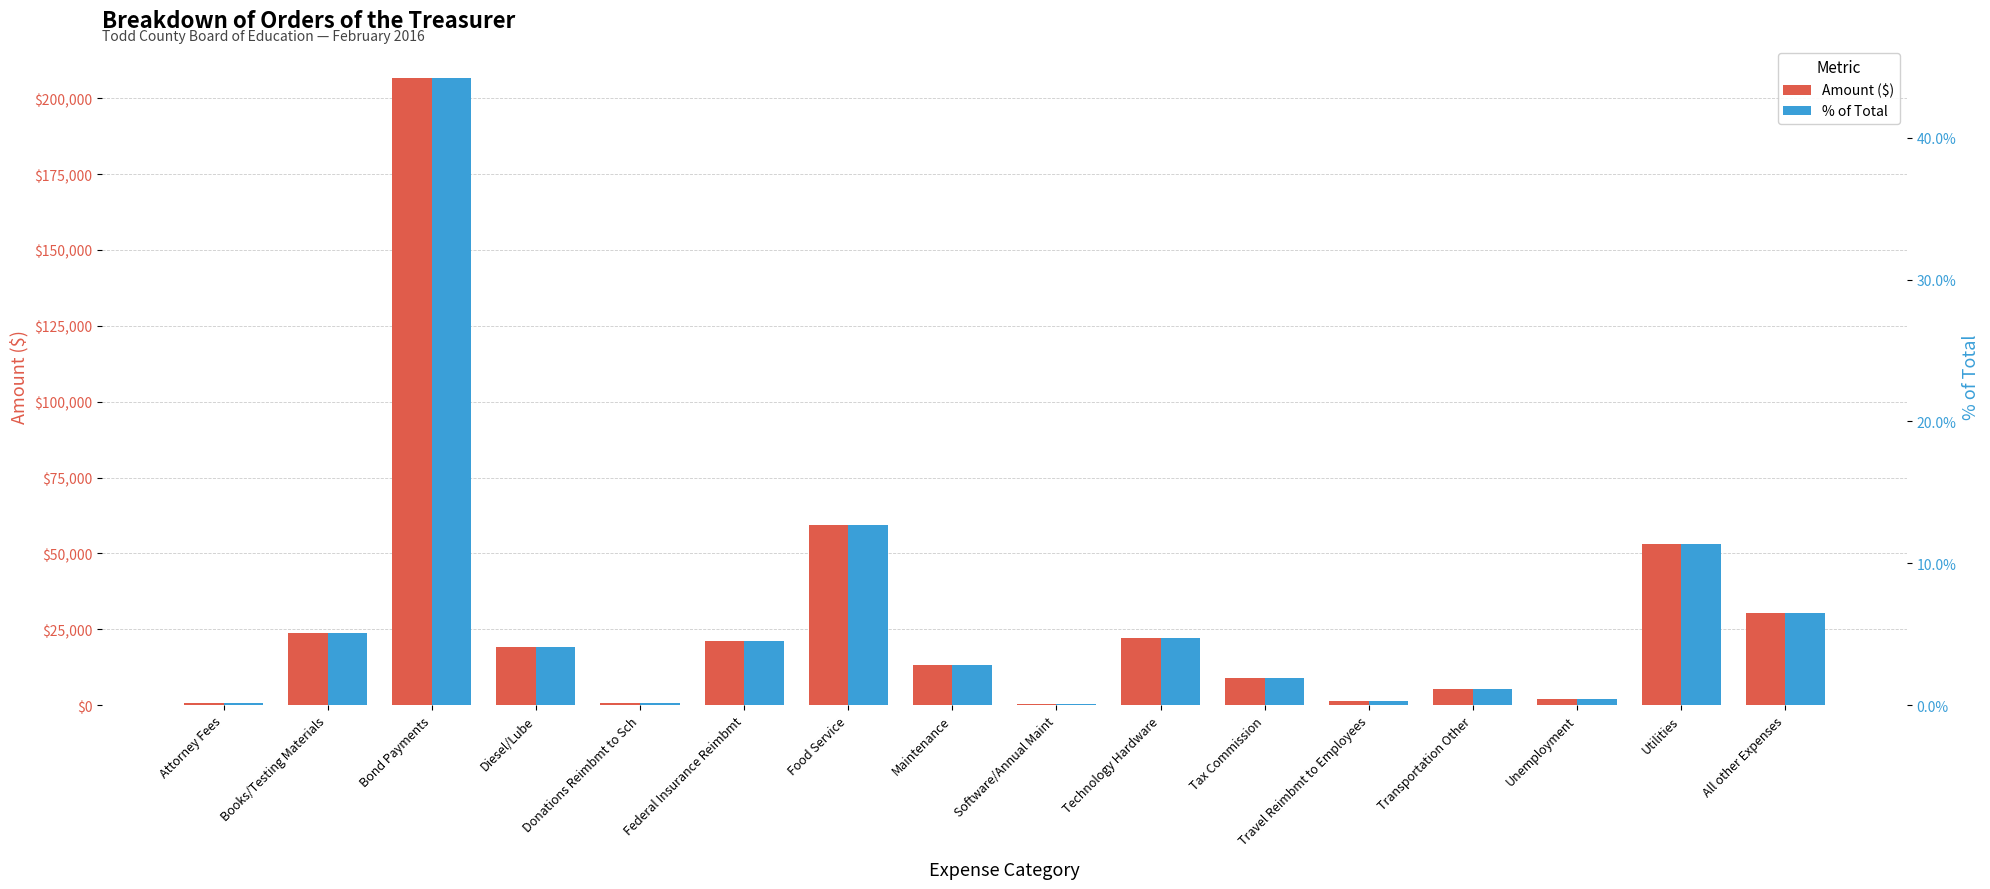

Are the bars grouped side by side (vs. stacked)?

Yes